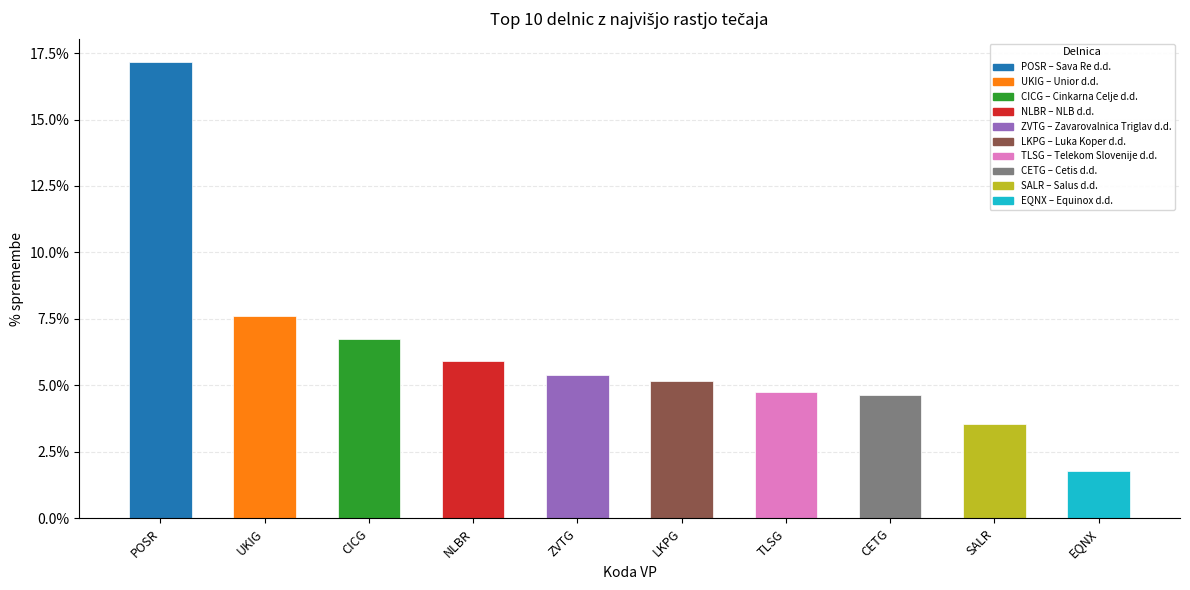

Reading left to right, extract all data points from this chart.

POSR=0.2	UKIG=0.1	CICG=0.1	NLBR=0.1	ZVTG=0.1	LKPG=0.1	TLSG=0.0	CETG=0.0	SALR=0.0	EQNX=0.0